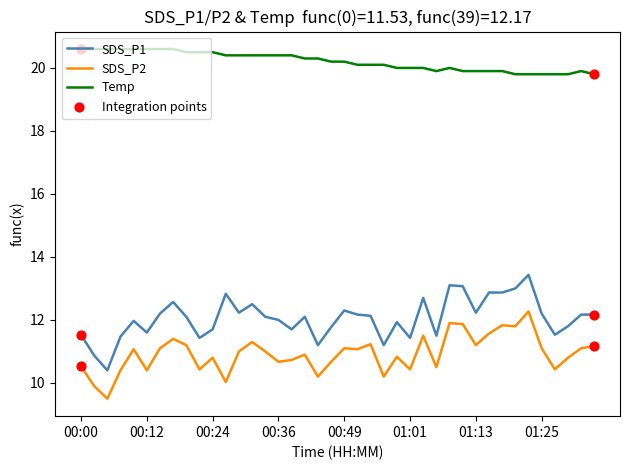

Which series has the largest total across all categories?

Temp